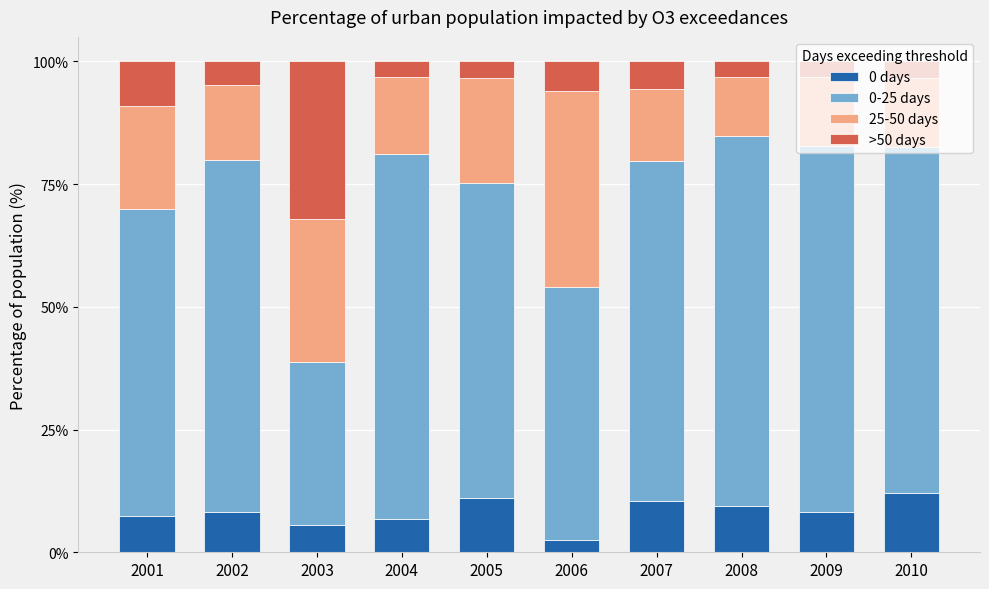

What is the difference between the maximum and minimum values in the 0 days series?

9.6